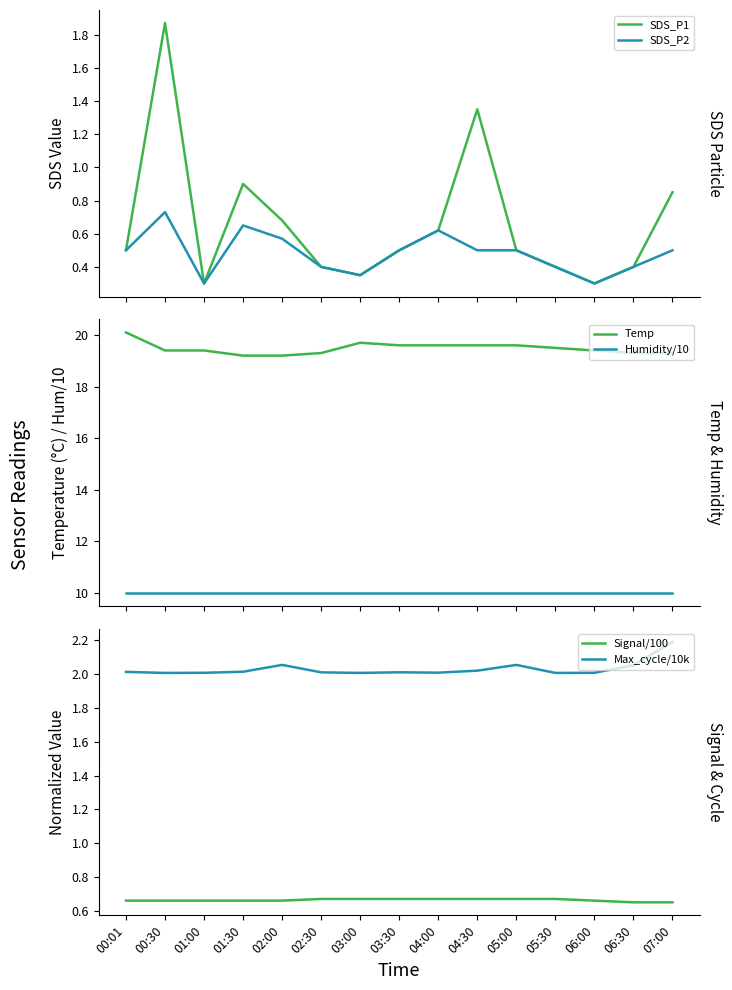

The value of Temp at 05:30 is 19.5. True or false?

True